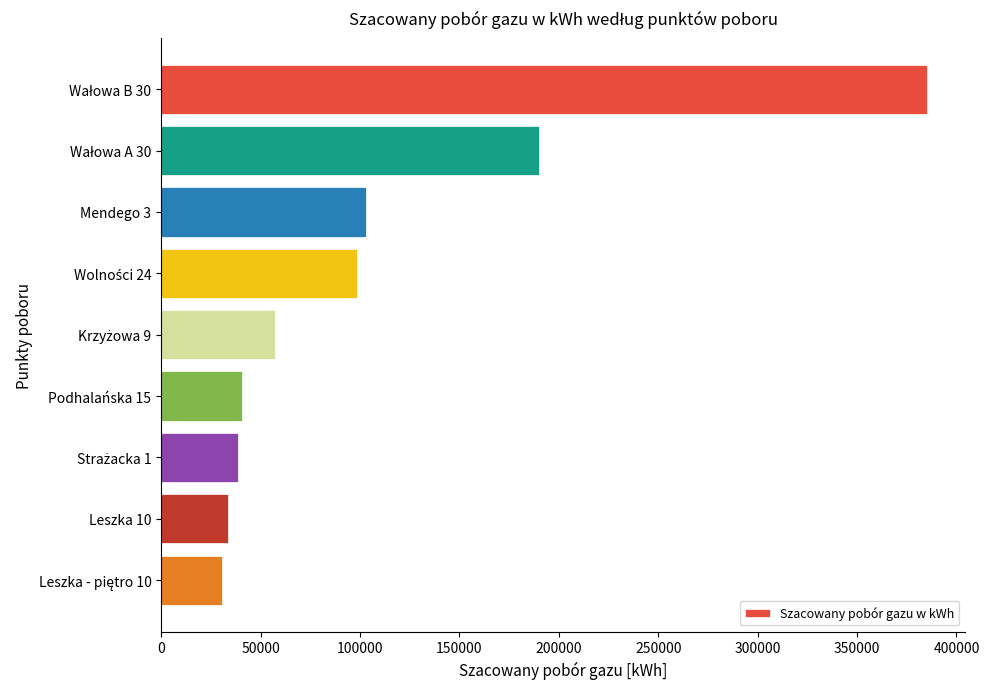

The value at Leszka 10 is 33411. True or false?

True